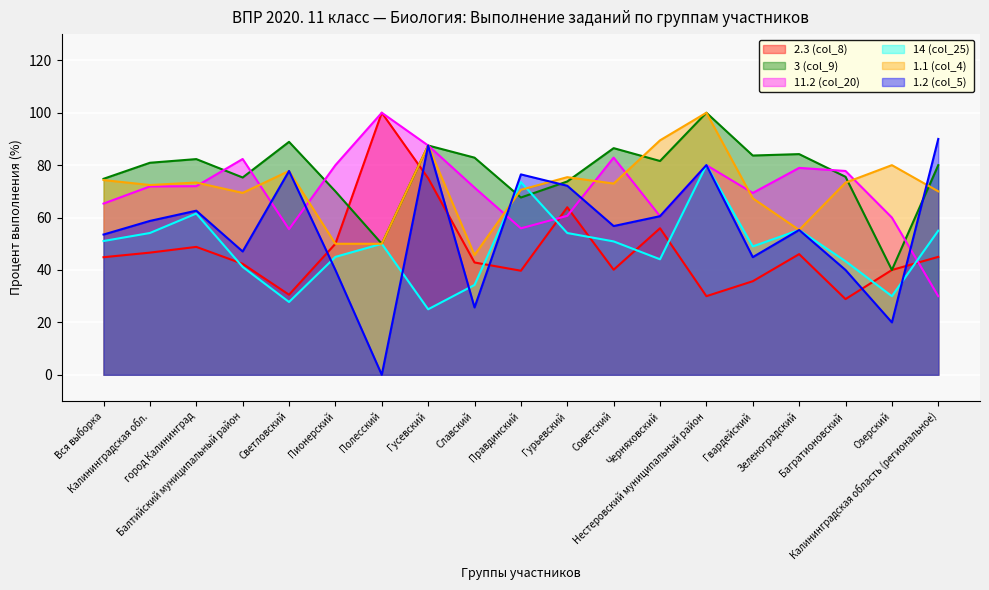

What are all the series names shown in the legend?

2.3 (col_8), 3 (col_9), 11.2 (col_20), 14 (col_25), 1.1 (col_4), 1.2 (col_5)